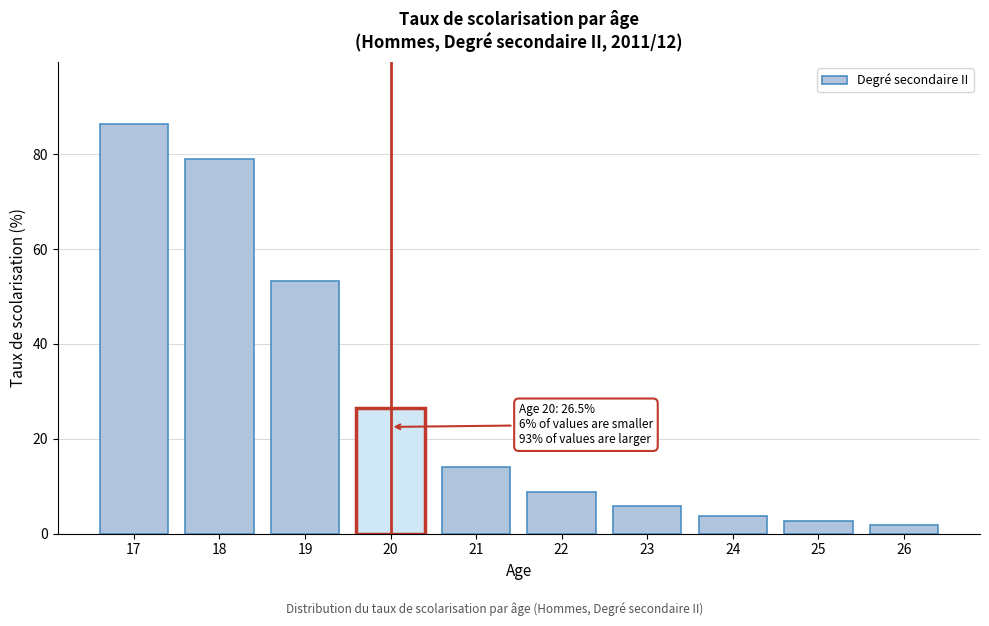

Reading right to left, extract all data points from this chart.

1.9	2.6	3.8	5.8	8.7	14.1	26.5	53.2	79.0	86.4